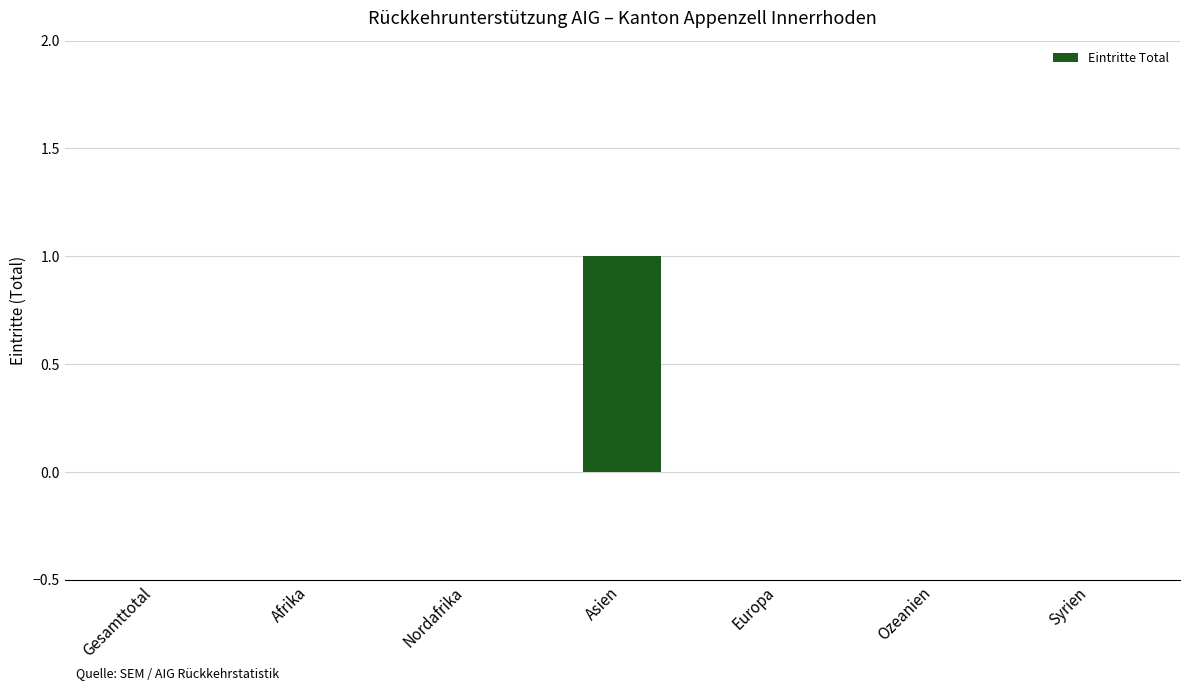

Between Asien and Gesamttotal, which is larger?

Asien